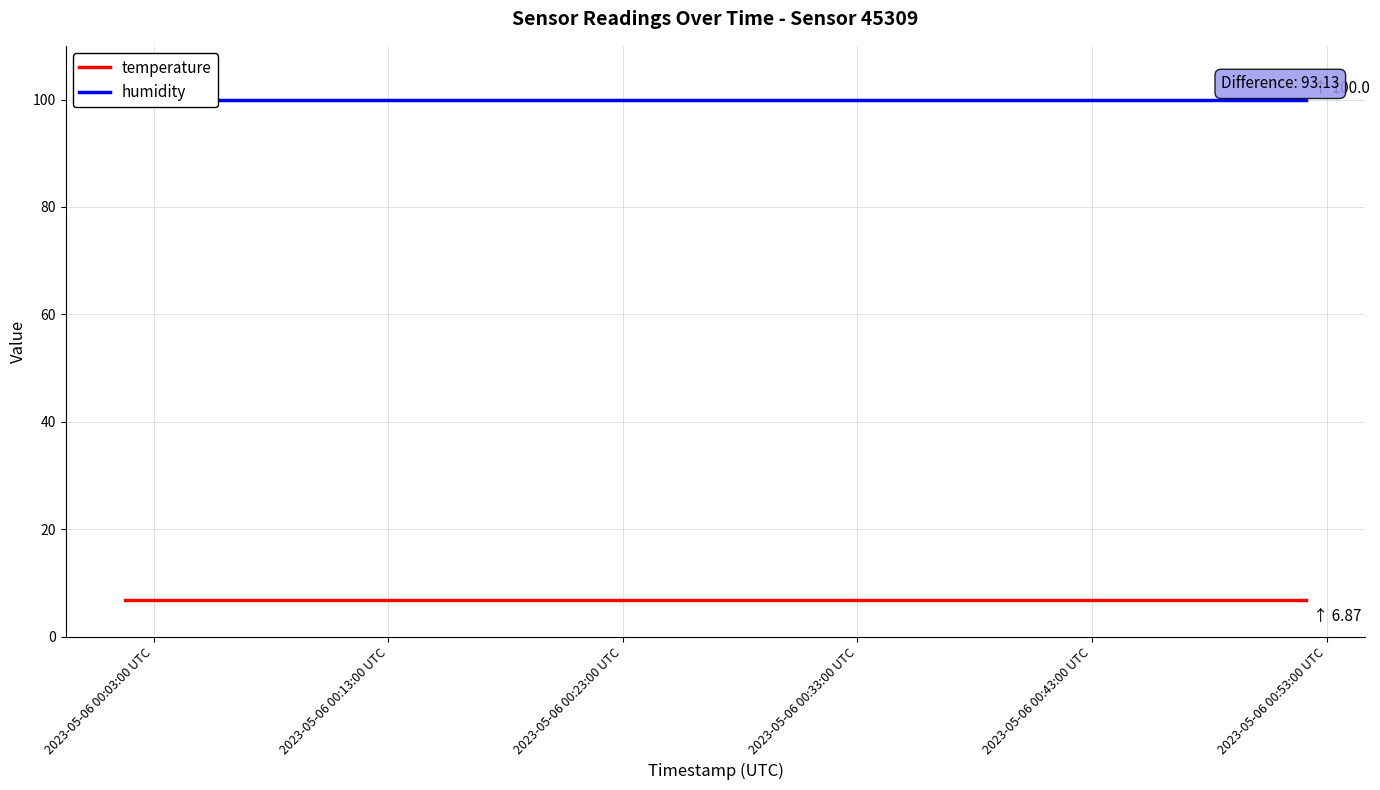

At which label does humidity reach its minimum?

2023-05-06 00:03:00 UTC